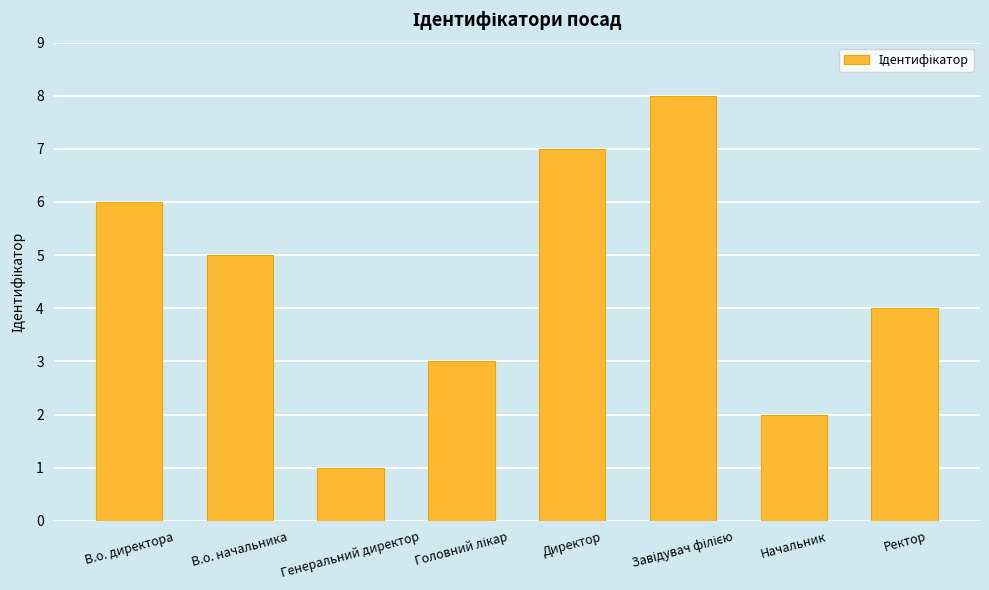

Between Начальник and Генеральний директор, which is larger?

Начальник